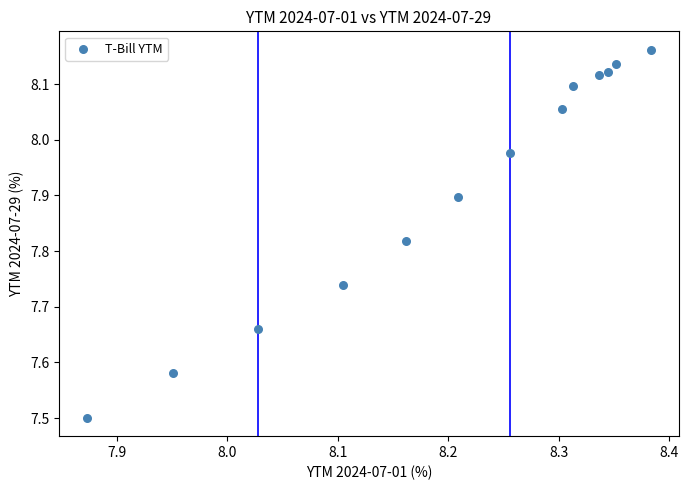

What Y value in the scatter plot is closest to 7?

7.5